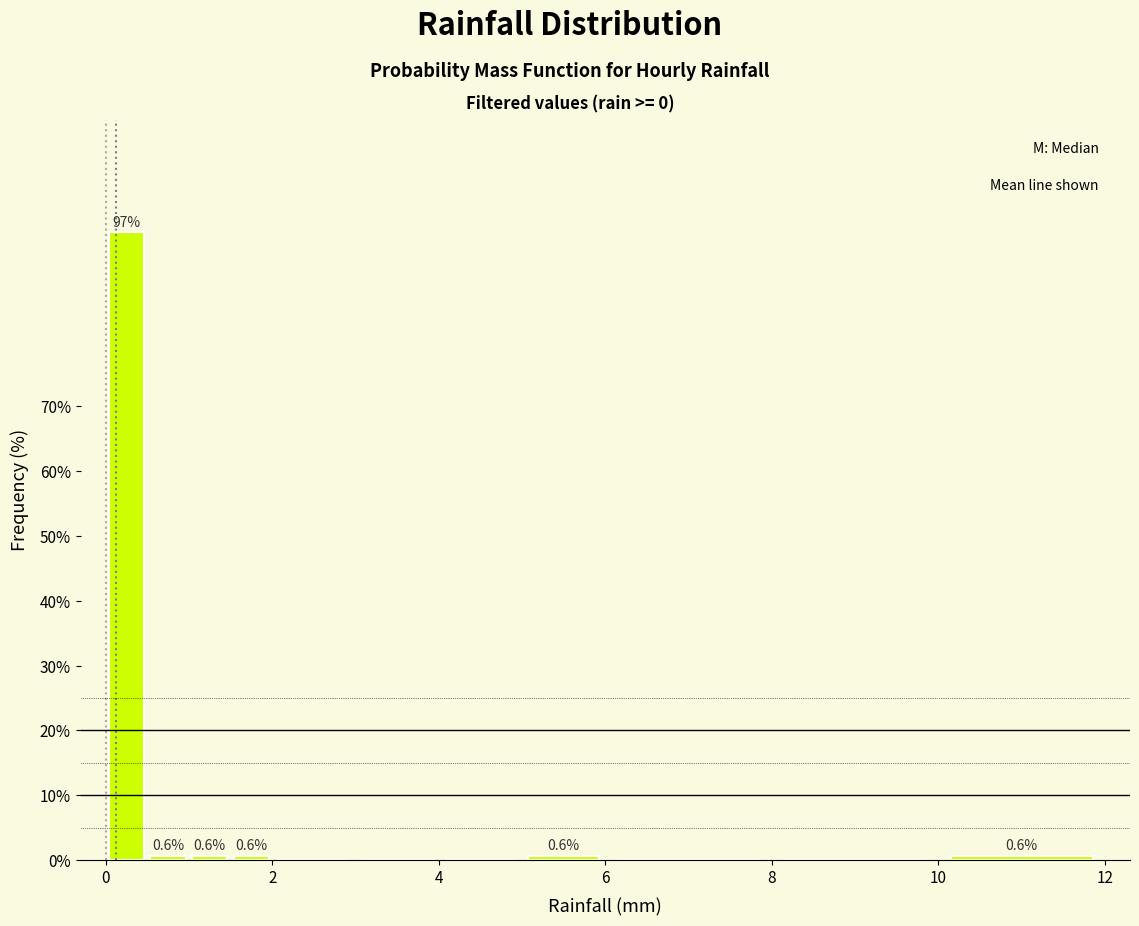

Read against the x-axis, roughly where is the centre of the tallest bar?

0.2